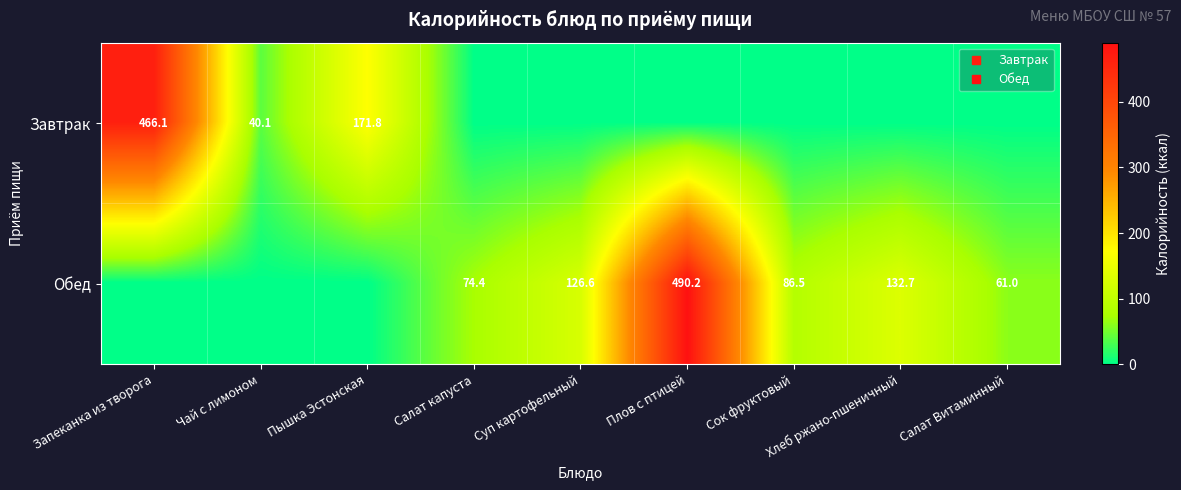

What is the average value of the Обед series?

107.9